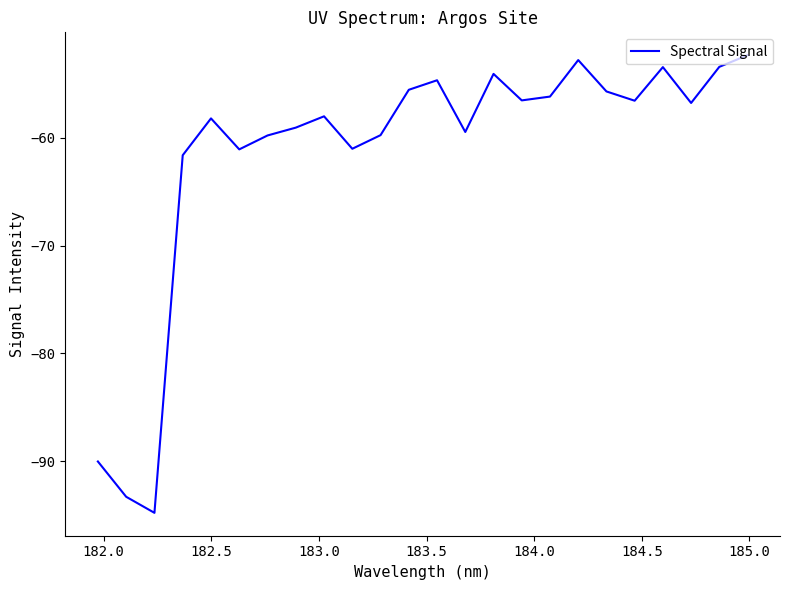

What is the minimum value shown in the chart?

-94.8